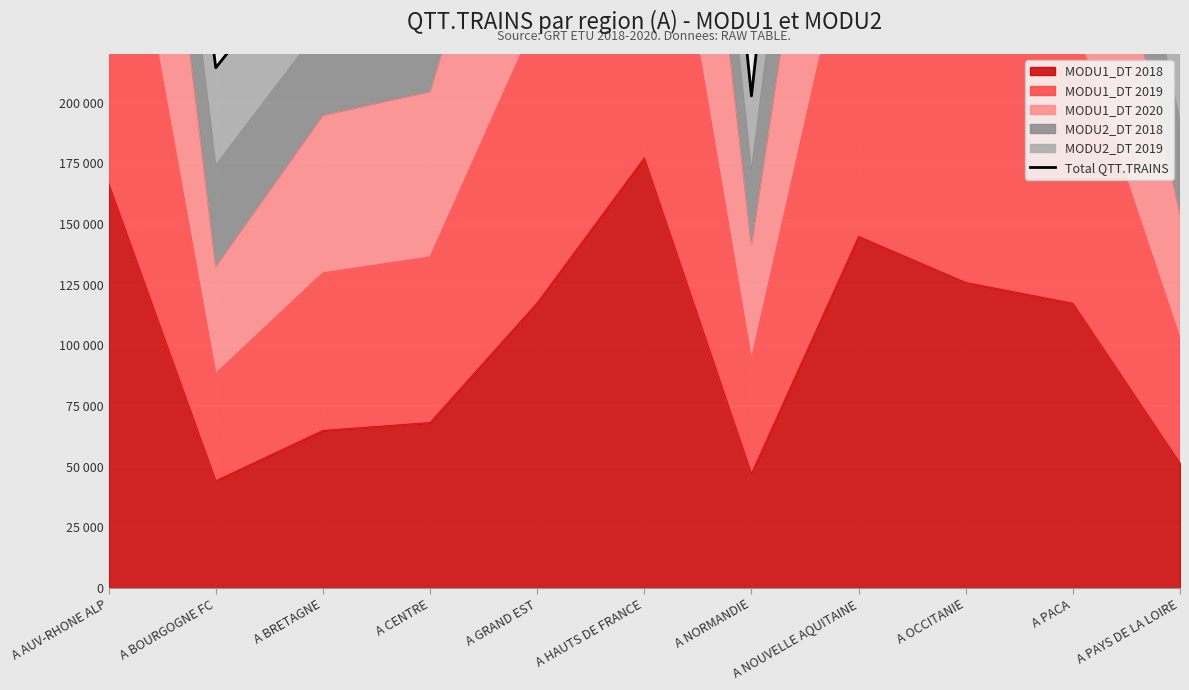

At which label does the data first exceed 435402?

A AUV-RHONE ALP